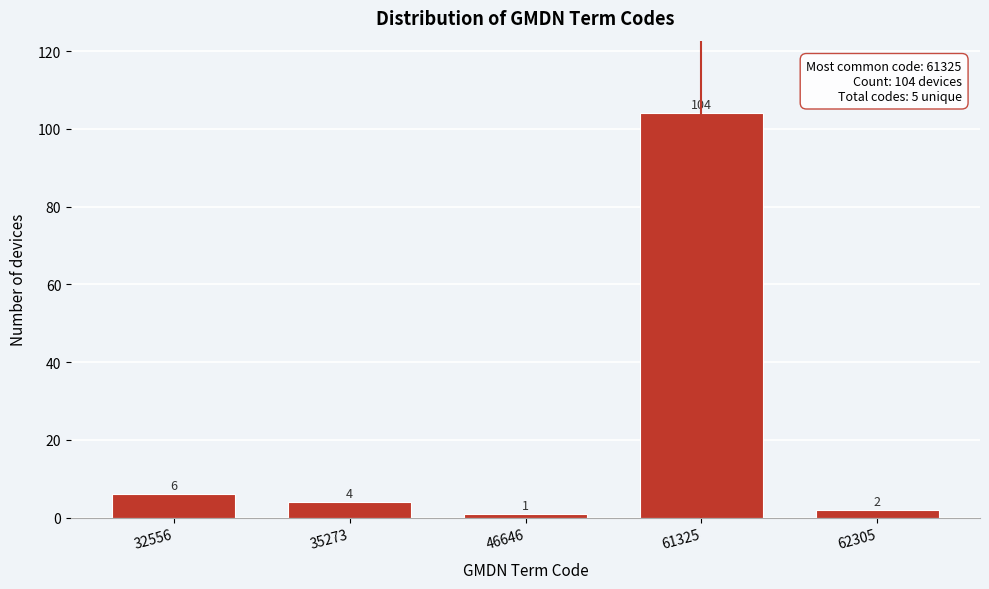

Reading left to right, what are all the values shown in this chart?

6	4	1	104	2